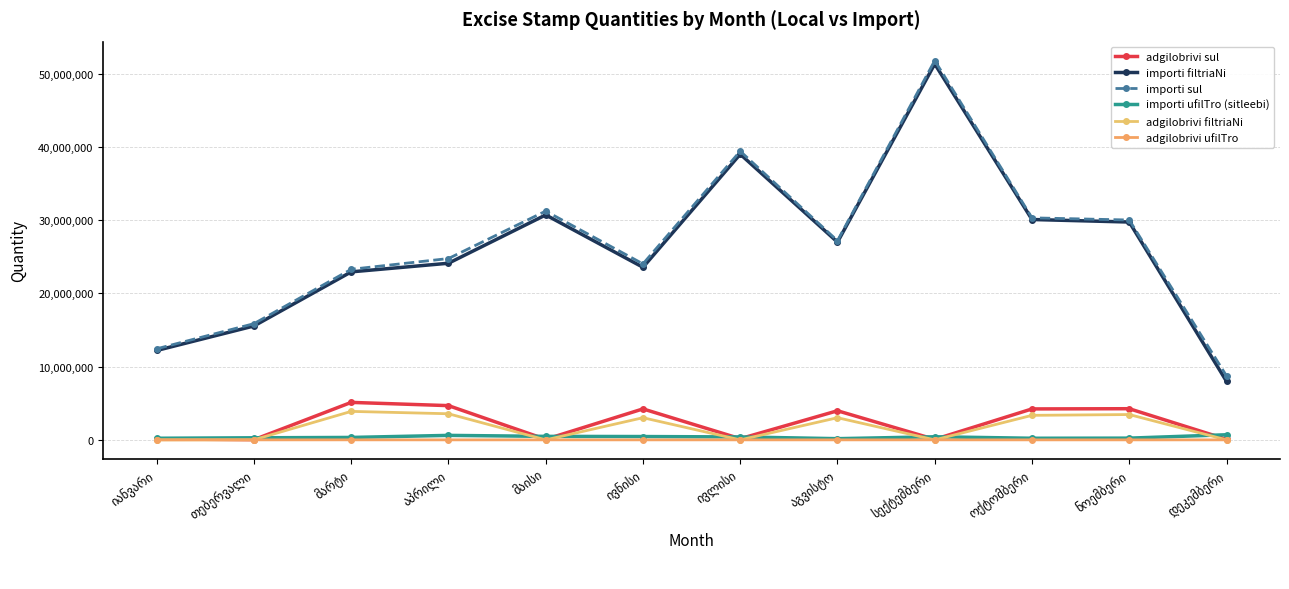

Between ოქტომბერი and ნოემბერი, which series saw the biggest shift?

importi filtriaNi